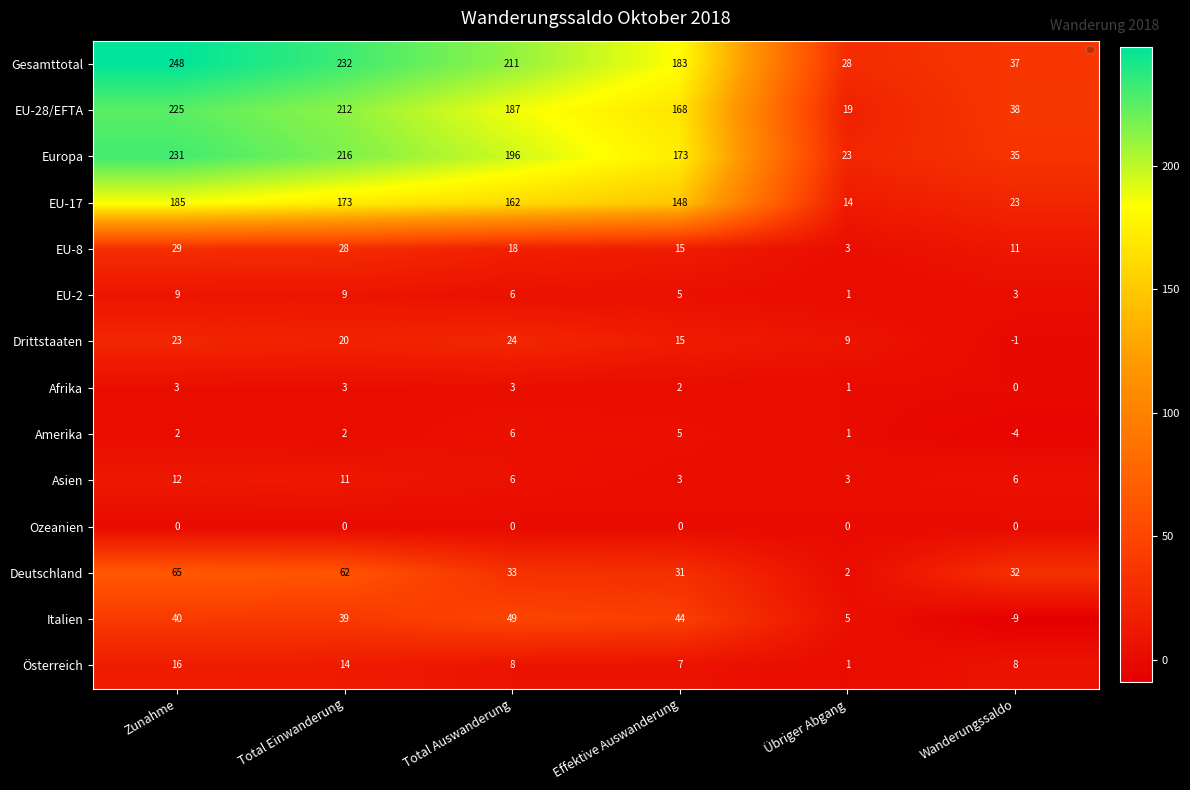

Between Zunahme and Total Einwanderung, which series saw the biggest shift?

Gesamttotal